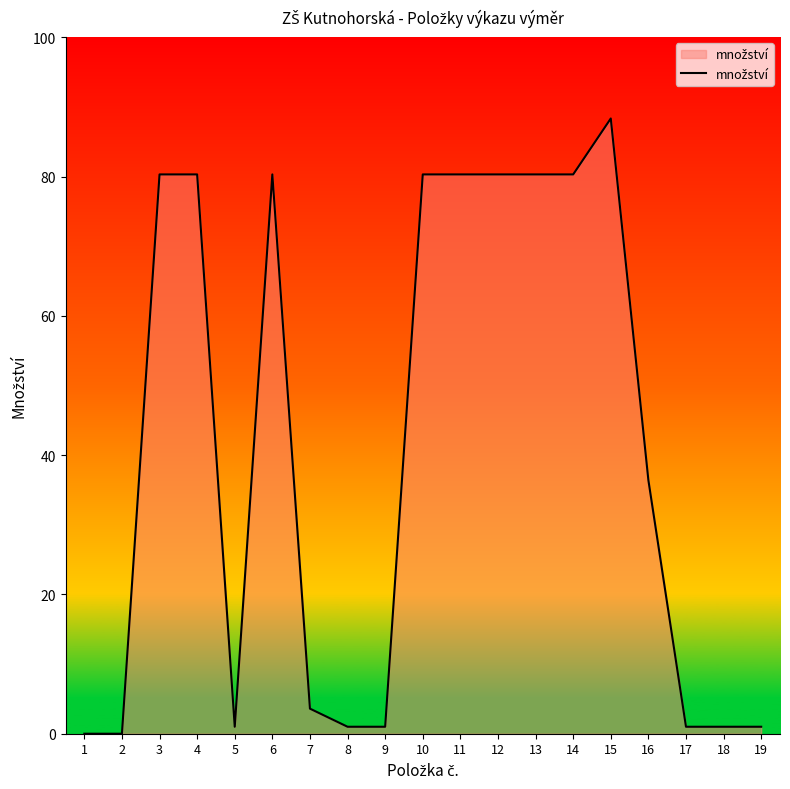

Which category has the highest value across all series?

15